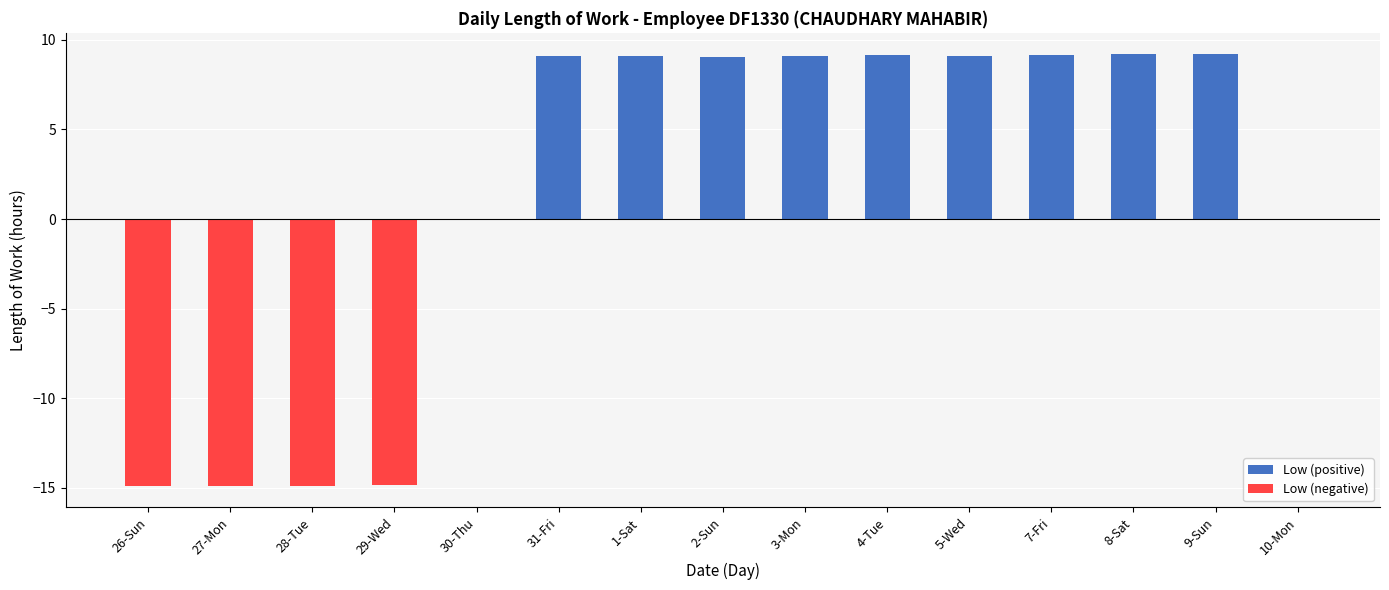

Is the value of Low (negative) at 9-Sun greater than the value of Low (positive) at 9-Sun?

No